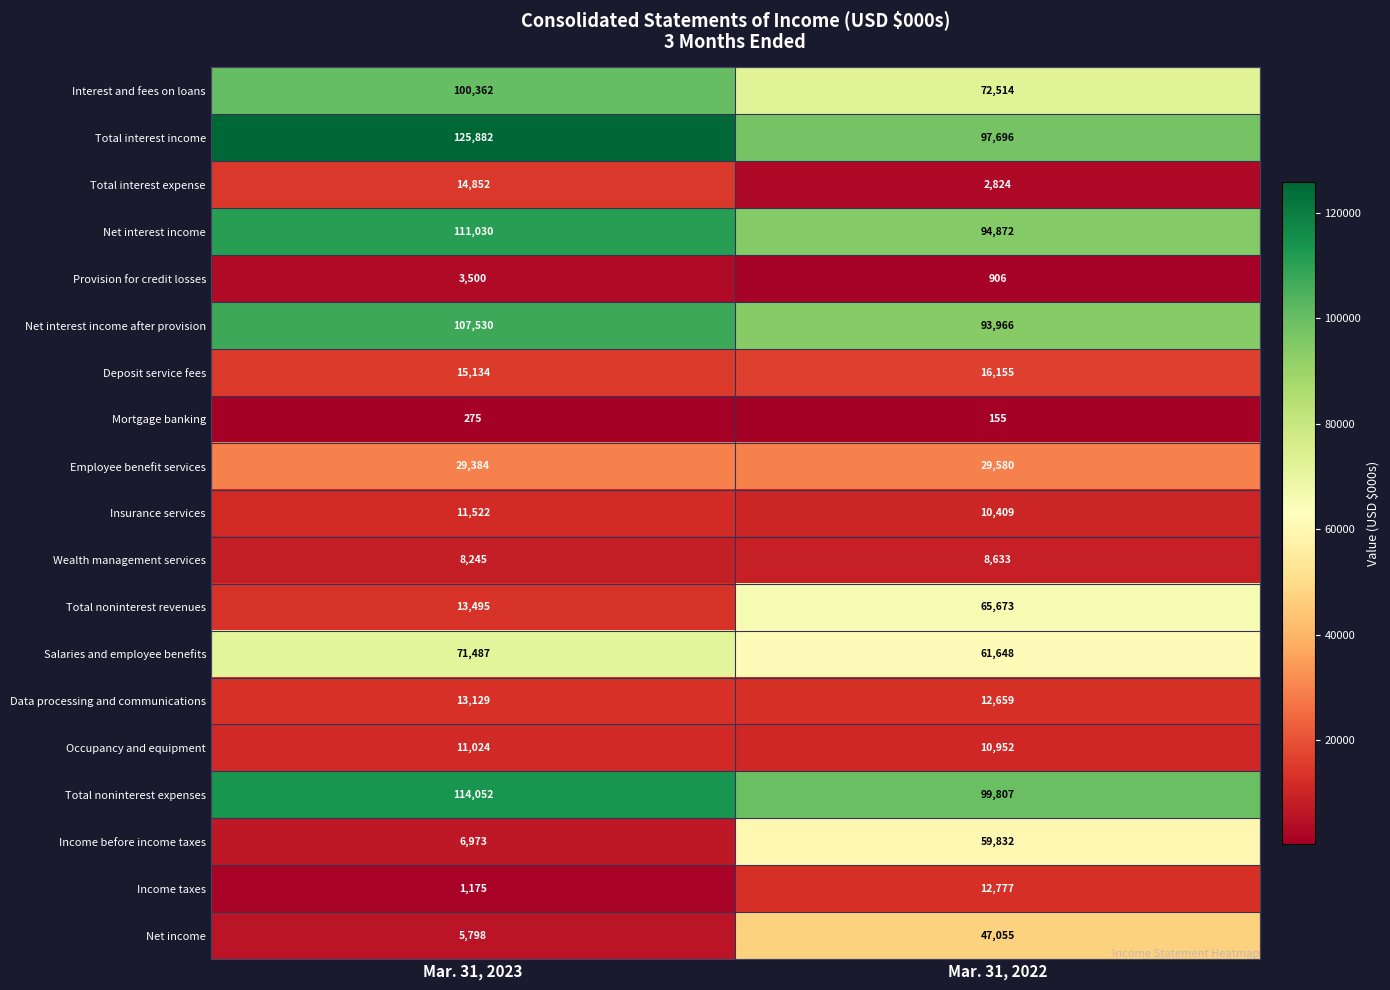

Which series has the largest total across all categories?

Total interest income